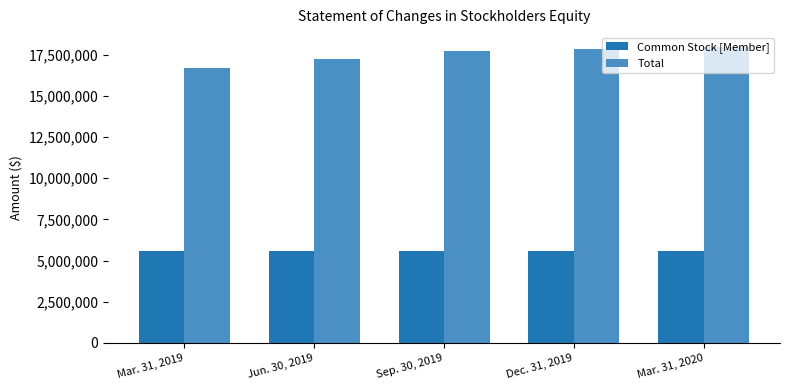

Is the value of Common Stock [Member] at Mar. 31, 2020 greater than the value of Total at Mar. 31, 2019?

No